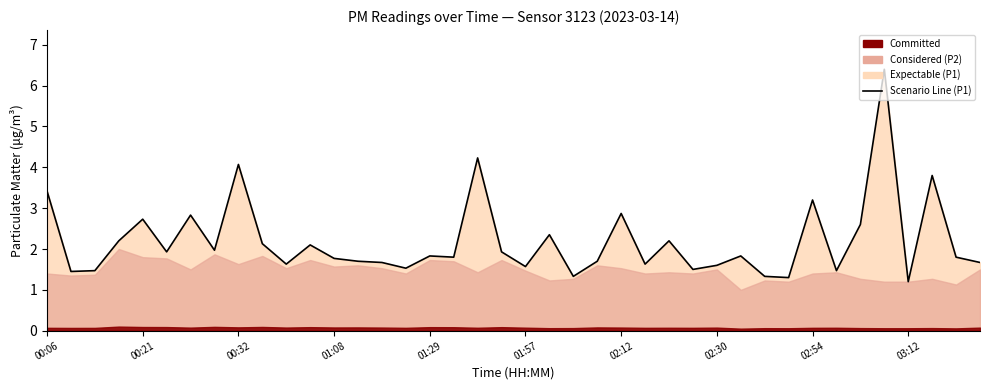

What is the average value?

2.2